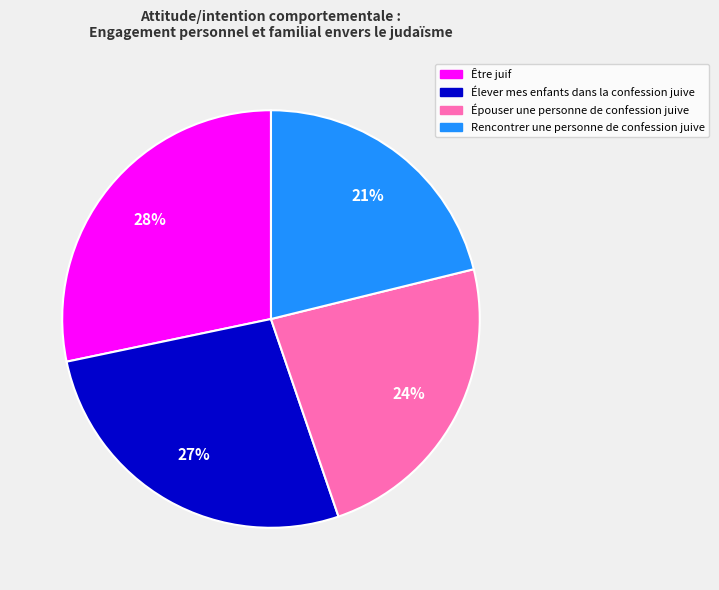

What percentage is the Épouser une personne de confession juive slice, to the nearest percent?

24%